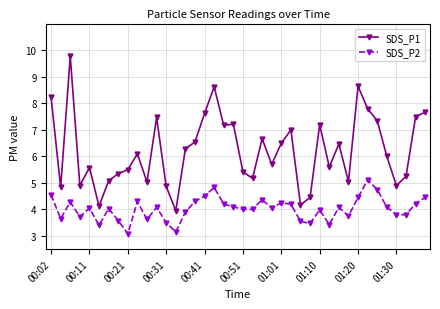

Rank the series by their maximum value, from highest to lowest.

SDS_P1, SDS_P2